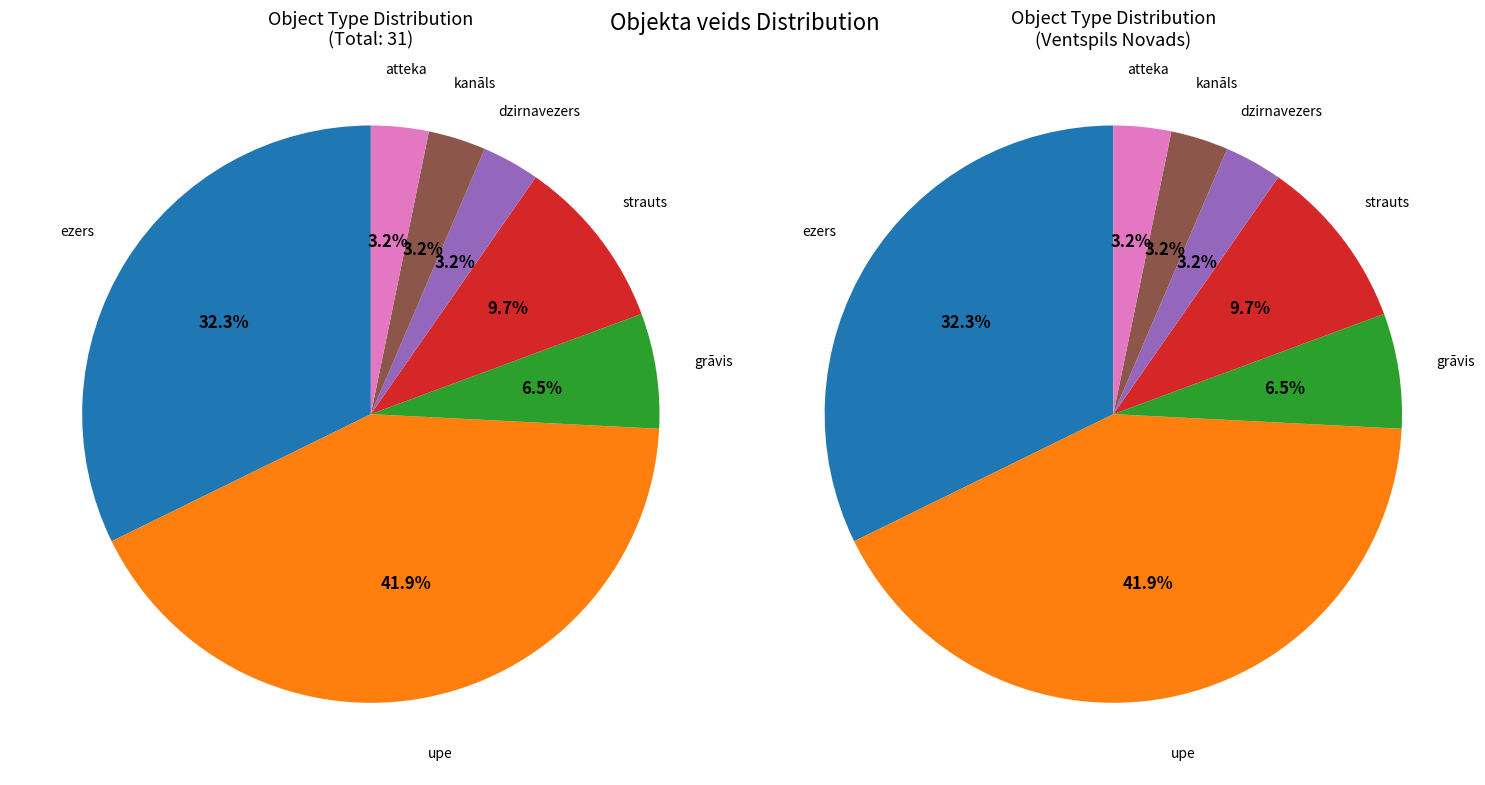

Does dzirnavezers account for over 50% of the chart?

No